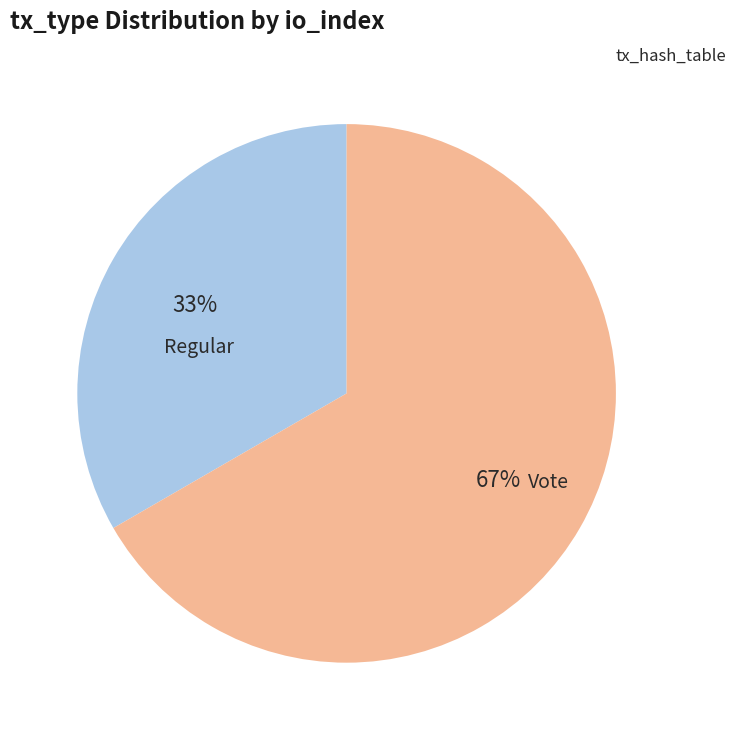

How many segments does this pie chart have?

2